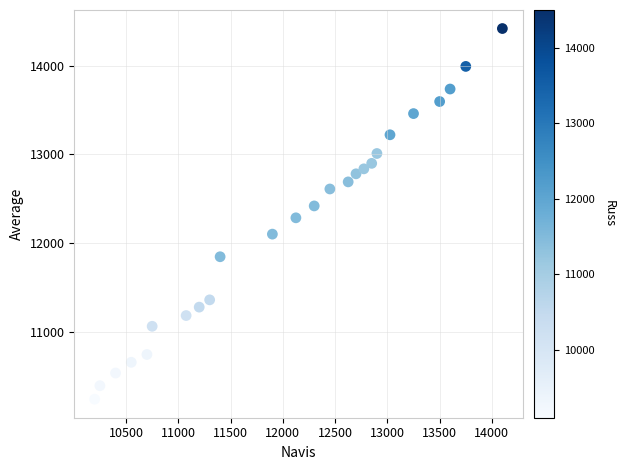

What is the range of X values (max minus min)?

3900